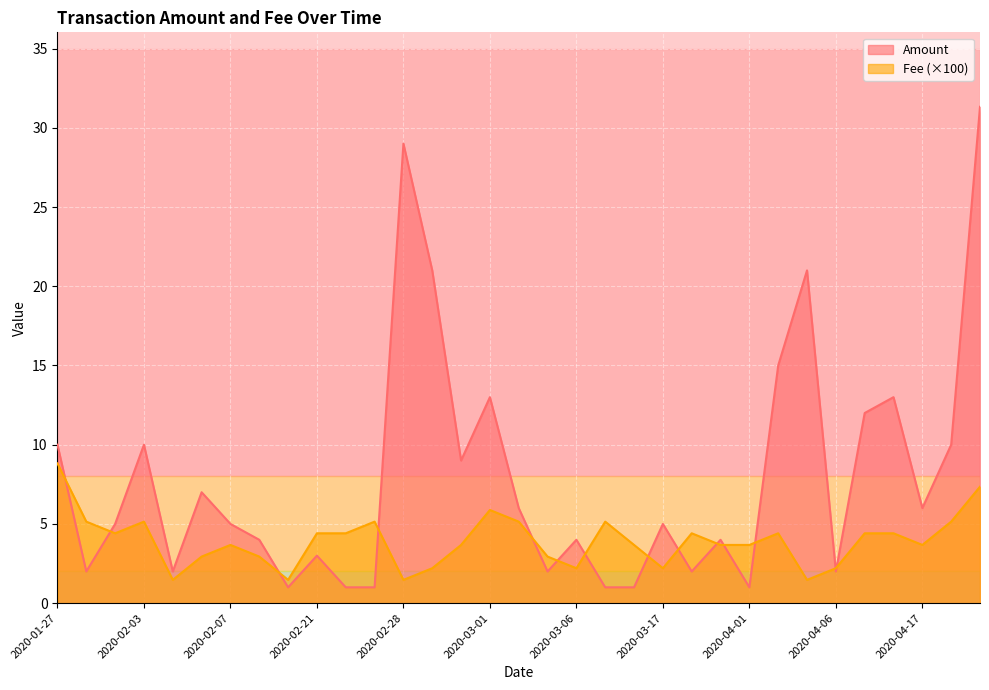

Rank the series at 2020-03-06 from lowest to highest value.

Fee (×100), Amount